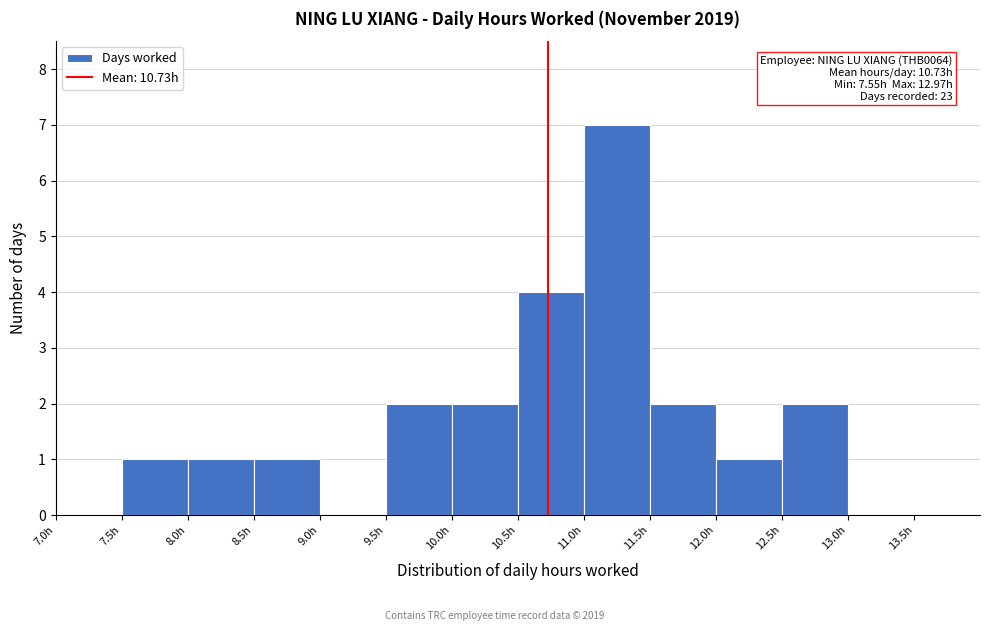

Over which range of the x-axis is the bar tallest?

11.0 to 11.5